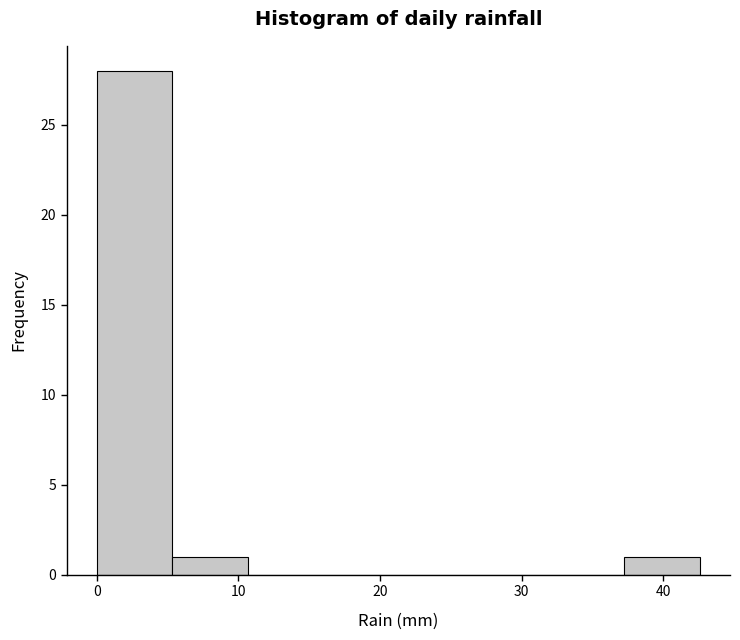

Reading left to right, transcribe this chart: for each bar, give the range it covers on the x-axis and its height. Neither the bar edges nor the heights are printed on the chart, so give them approximately, as read against the axes.

0 to 5: 28
5 to 11: 1
11 to 16: 0
16 to 21: 0
21 to 27: 0
27 to 32: 0
32 to 37: 0
37 to 43: 1